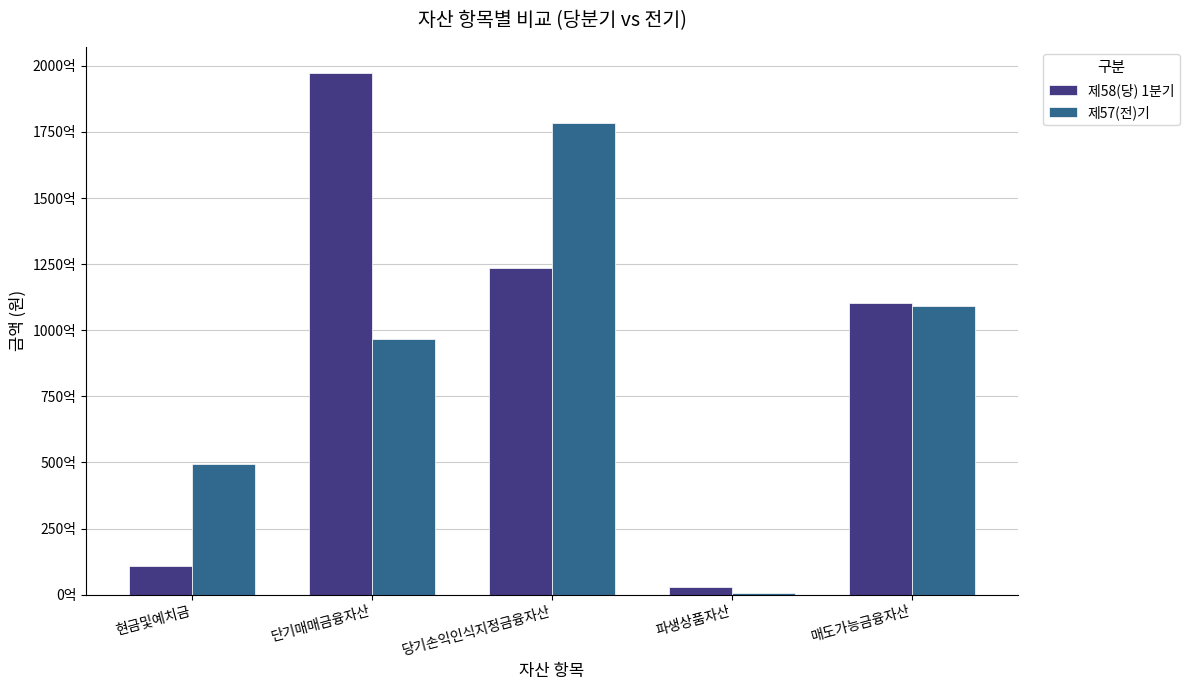

Which series changed the most between 현금및예치금 and 파생상품자산?

제57(전)기